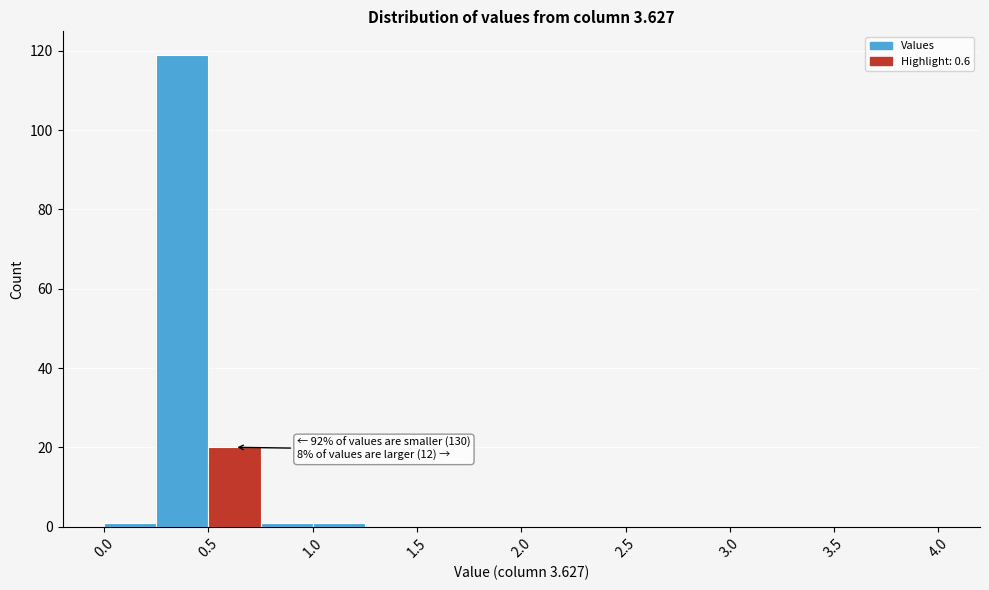

Over which range of the x-axis is the bar tallest?

0.25 to 0.50